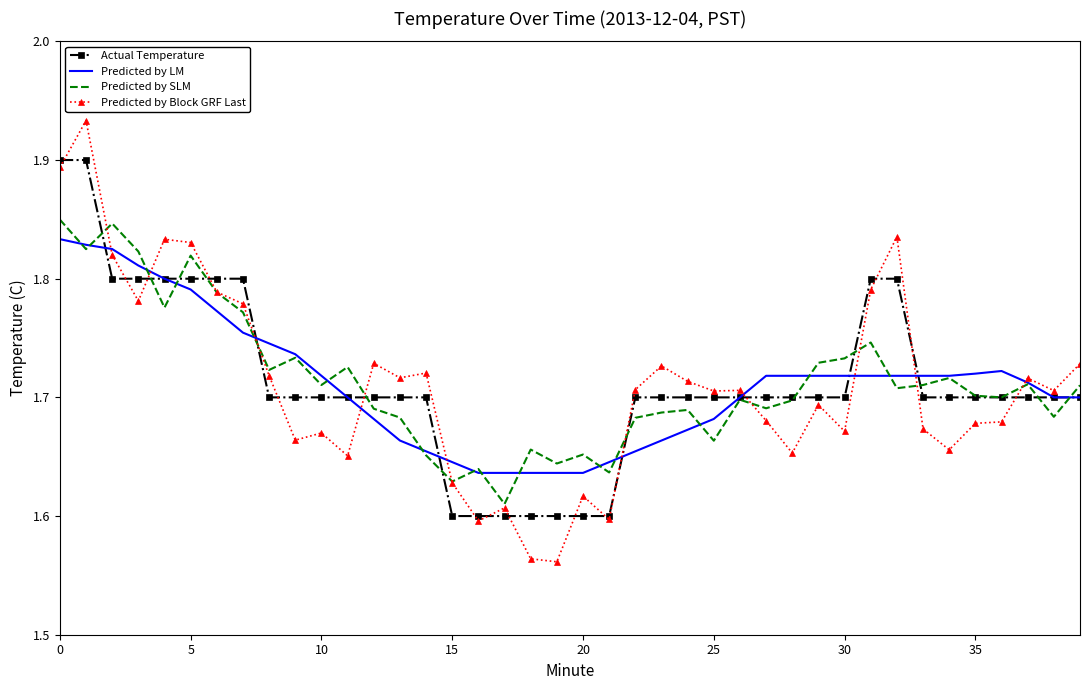

Which series has the widest spread of values?

Predicted by Block GRF Last